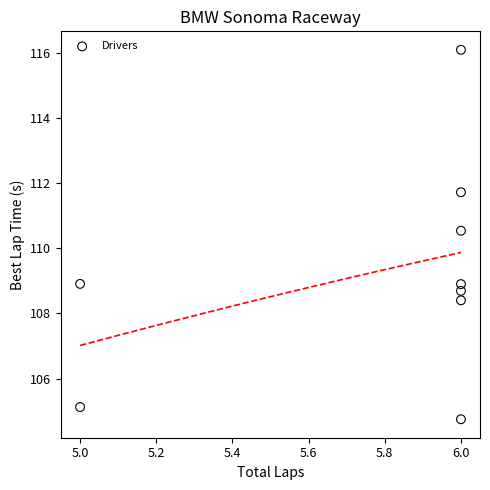

What Y value in the scatter plot is closest to 110?

110.5